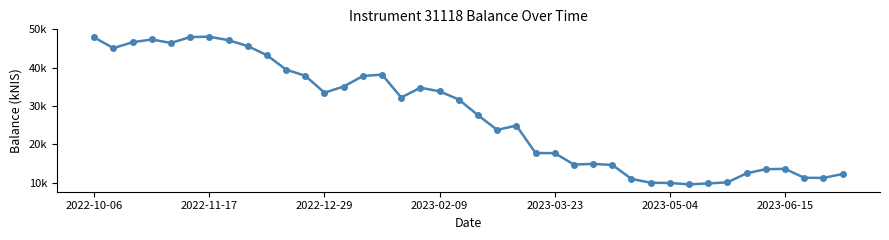

Does the chart have visible grid lines?

No